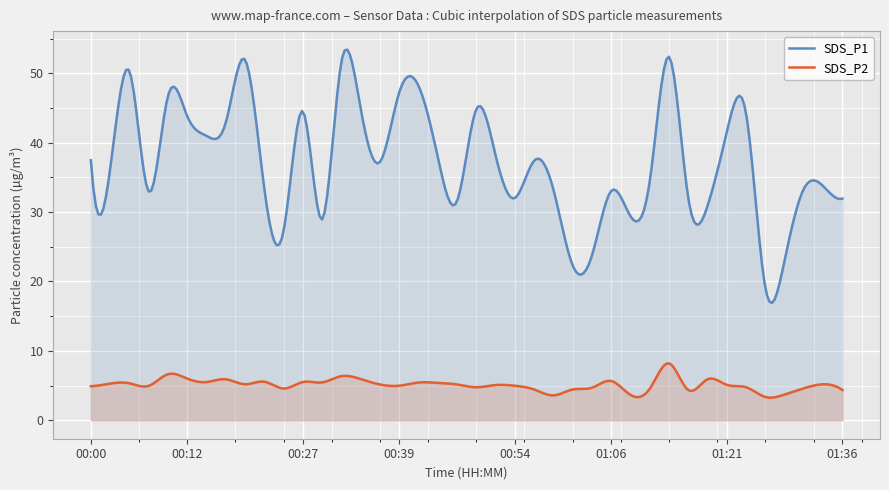

What is the highest value of the SDS_P2 series?

8.2